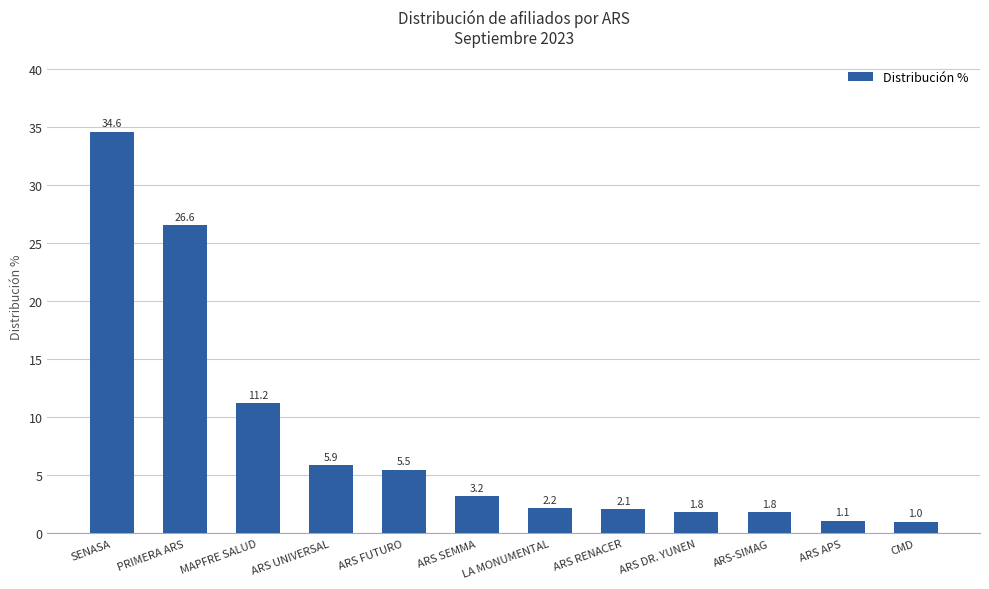

What is the label of the 3rd bar from the right?

ARS-SIMAG